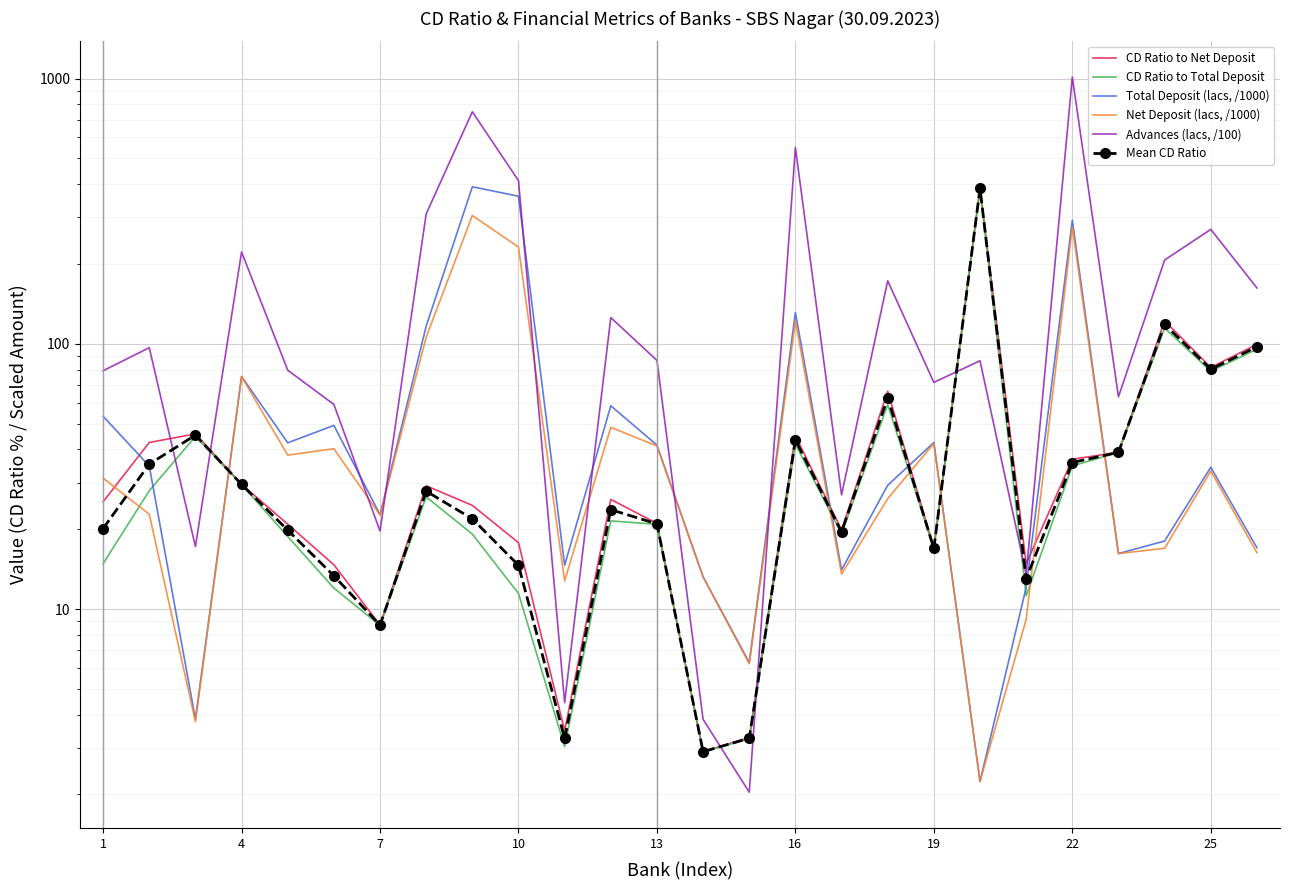

Between 1 and 22, which series saw the biggest shift?

Advances (lacs, /100)